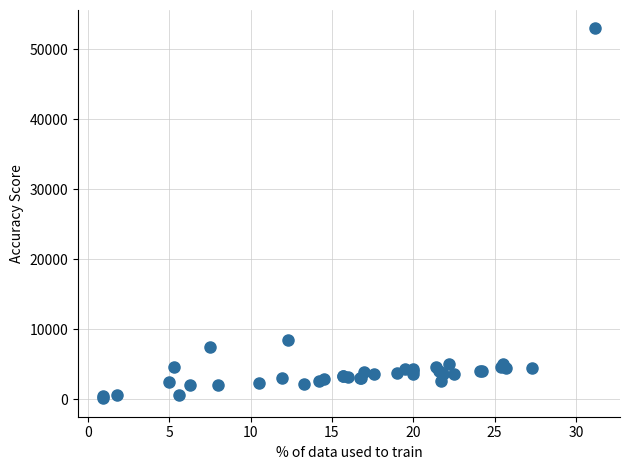

What Y value in the scatter plot is closest to 26585?

8500